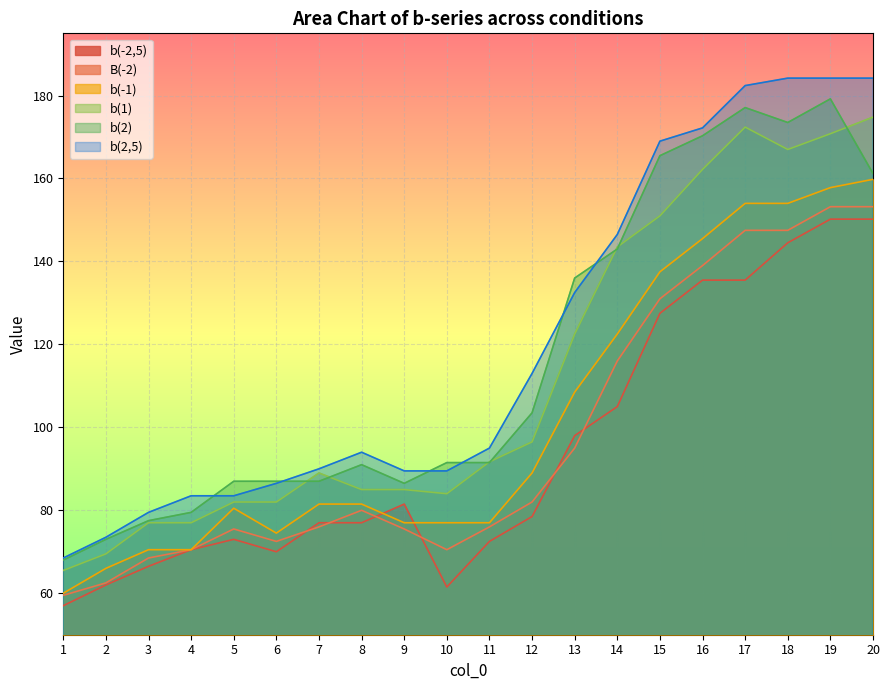

Is the value of b(2,5) at 19 greater than the value of b(-1) at 18?

Yes